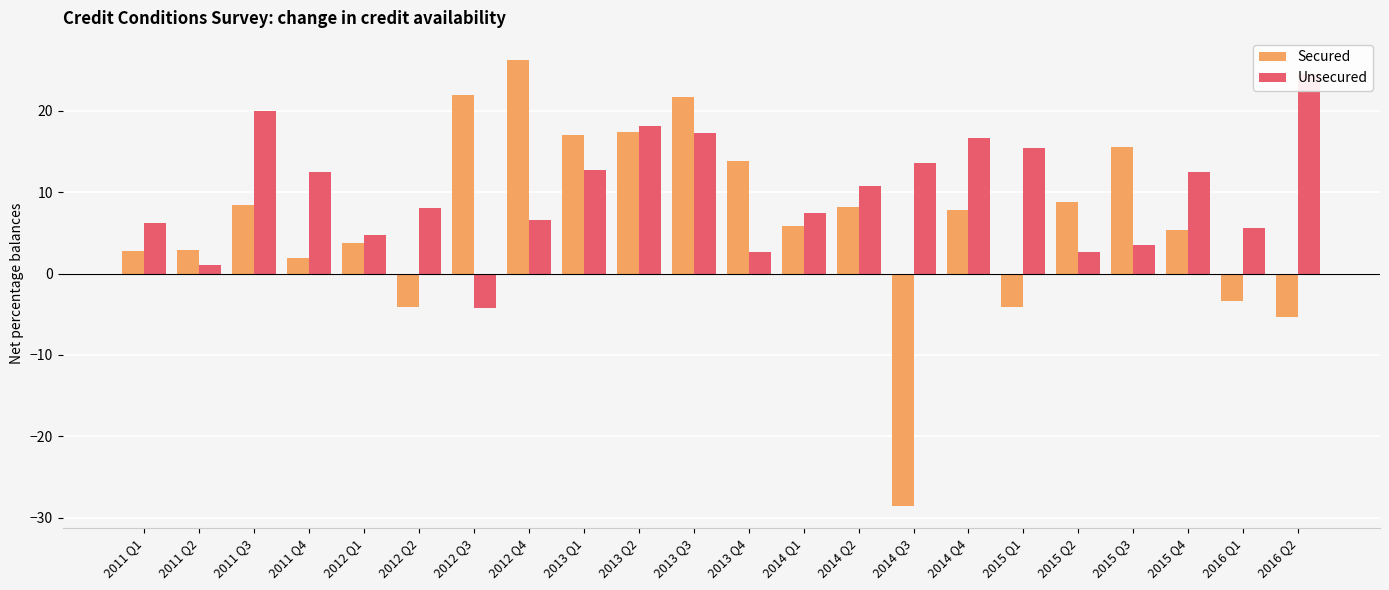

True or false: Unsecured has a value of 9.3 at 2011 Q1.

False